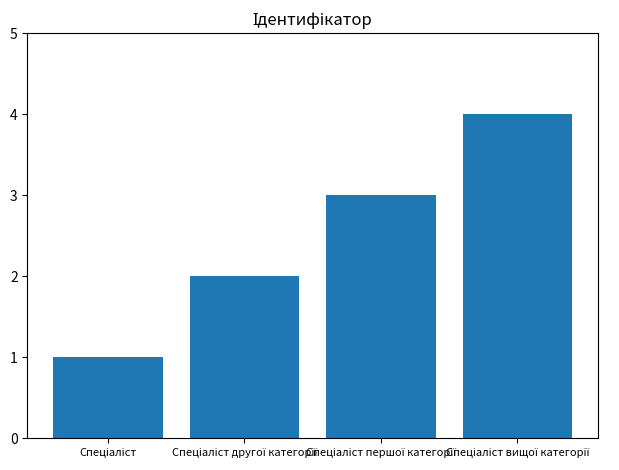

Are the bars grouped side by side (vs. stacked)?

No